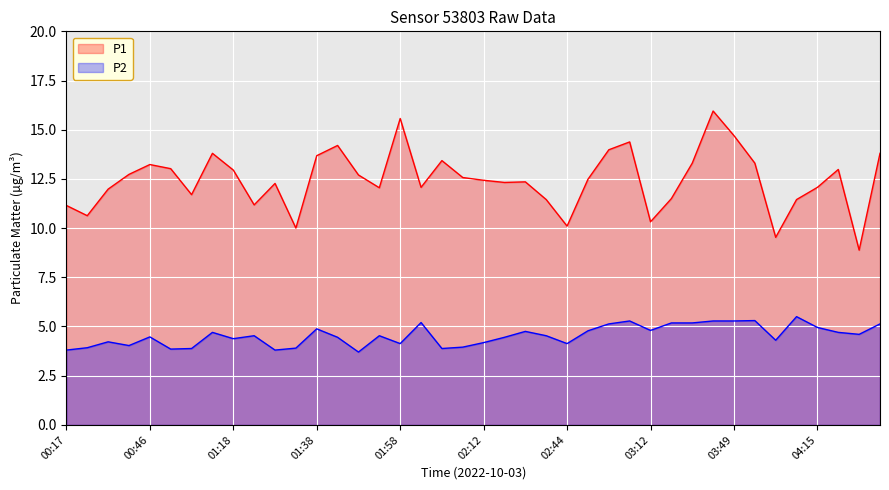

At how many categories does at least one series exceed 6?

40